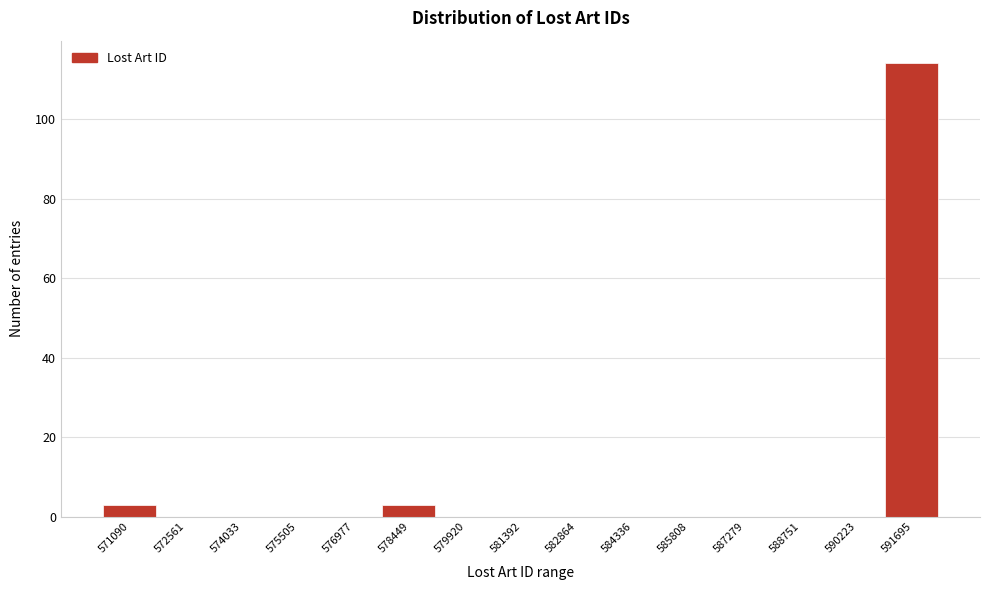

Reading right to left, transcribe all the data shown in this chart.

591695=114	590223=0	588751=0	587279=0	585808=0	584336=0	582864=0	581392=0	579920=0	578449=3	576977=0	575505=0	574033=0	572561=0	571090=3